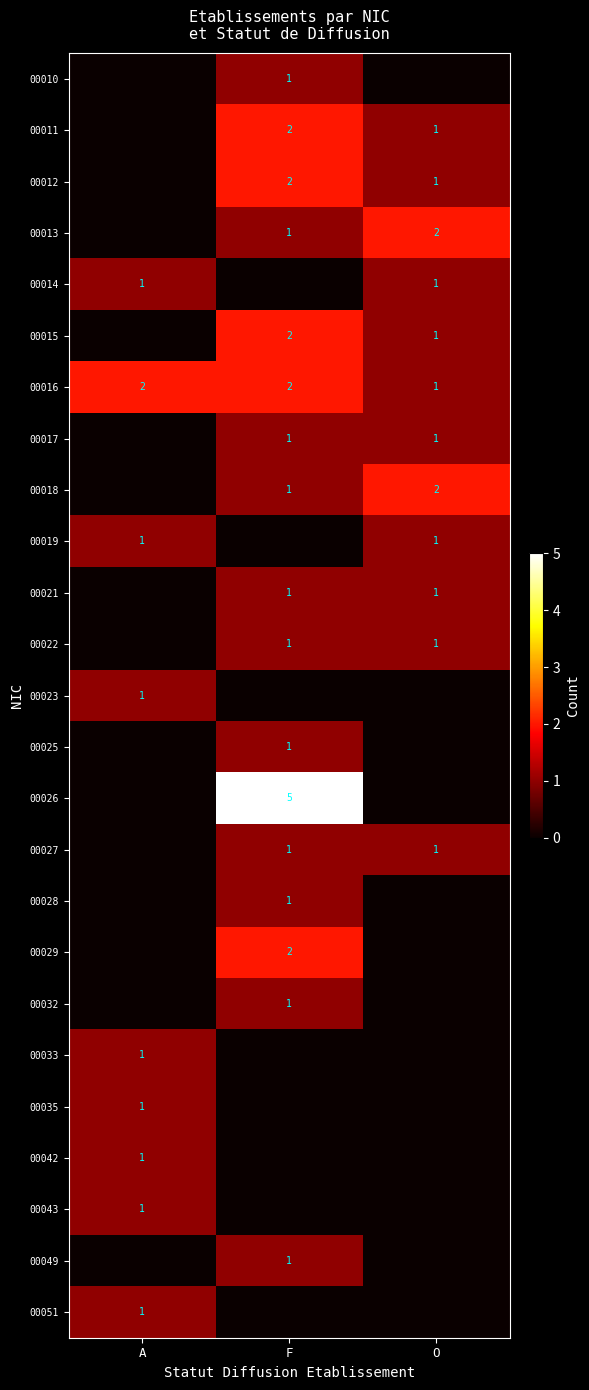

The 00018 series shows 1 at F. True or false?

True